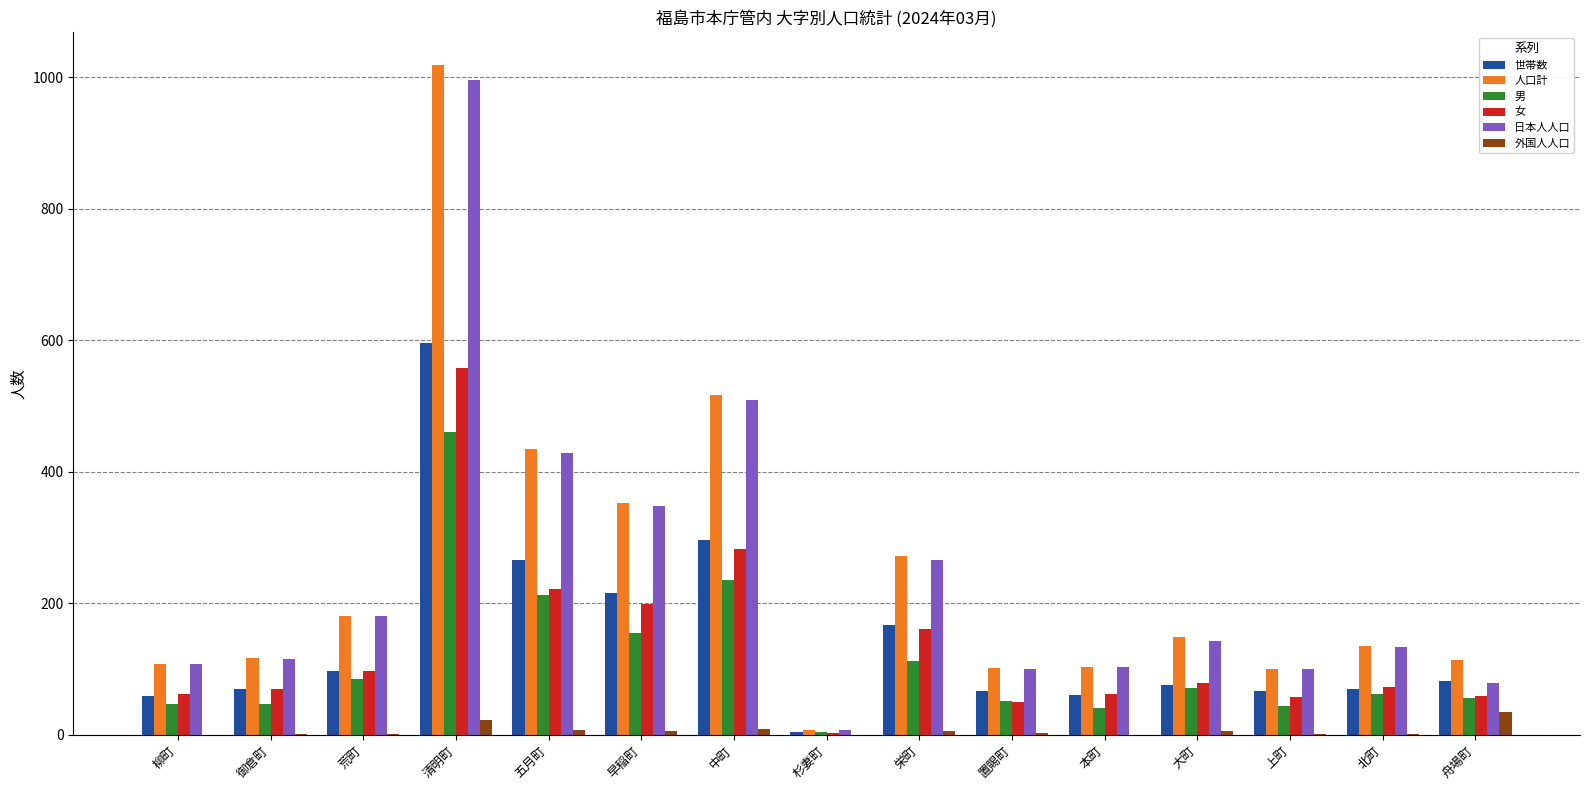

Is the value of 女 at 舟場町 greater than the value of 人口計 at 本町?

No